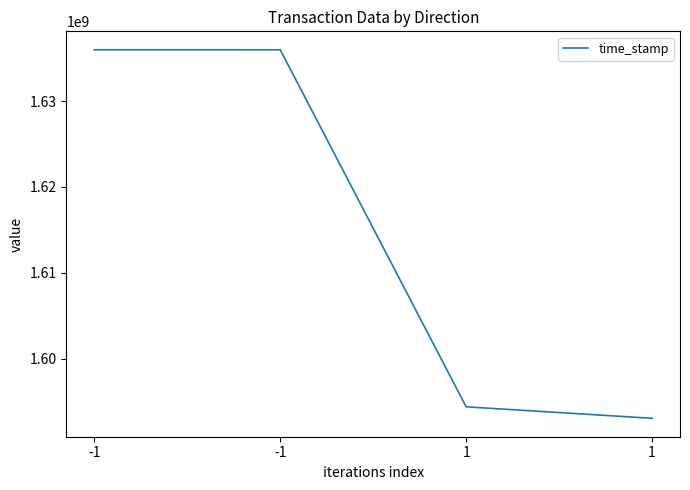

True or false: there are more than 0 points higher than both neighbors.

False